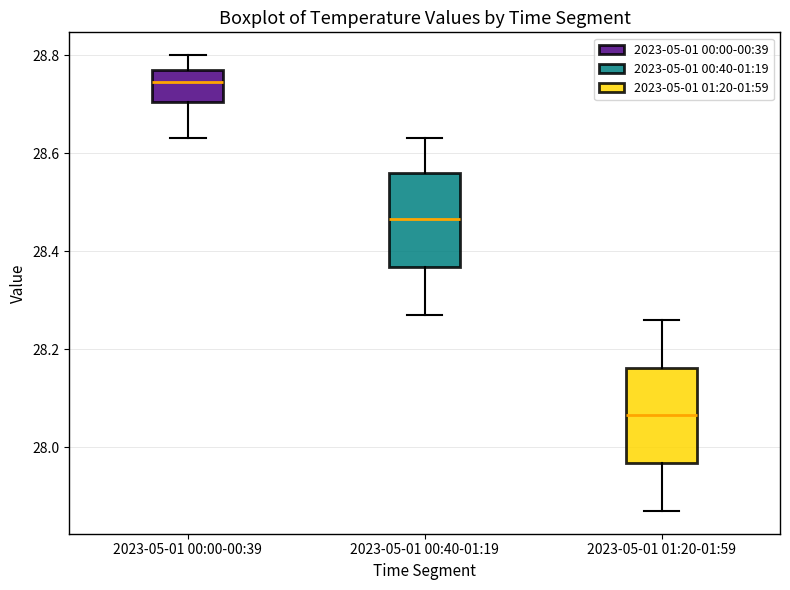

Reading left to right, transcribe this box plot: for each box, give where its median line is, the range the box spans, and where its two whiskers end, as read against the y-axis. The values are not printed on the chart, so give them approximately, as read against the axis.

2023-05-01 00:00-00:39: median 28.74, box 28.70 to 28.78, whiskers 28.64 to 28.80
2023-05-01 00:40-01:19: median 28.46, box 28.36 to 28.56, whiskers 28.28 to 28.64
2023-05-01 01:20-01:59: median 28.06, box 27.96 to 28.16, whiskers 27.88 to 28.26